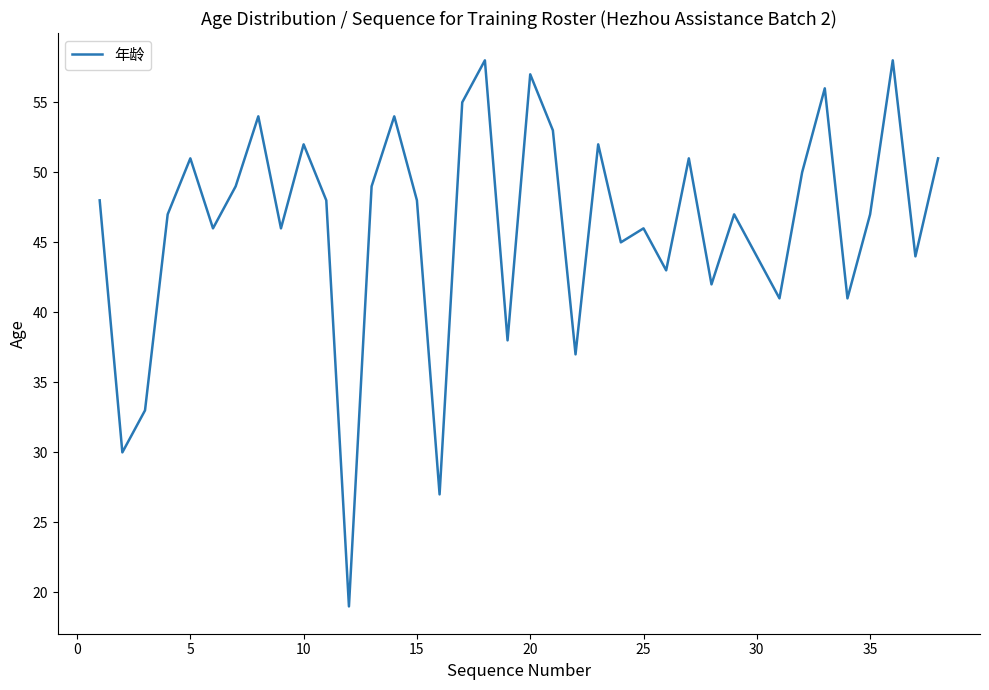

What is the difference between the maximum and minimum values?

39